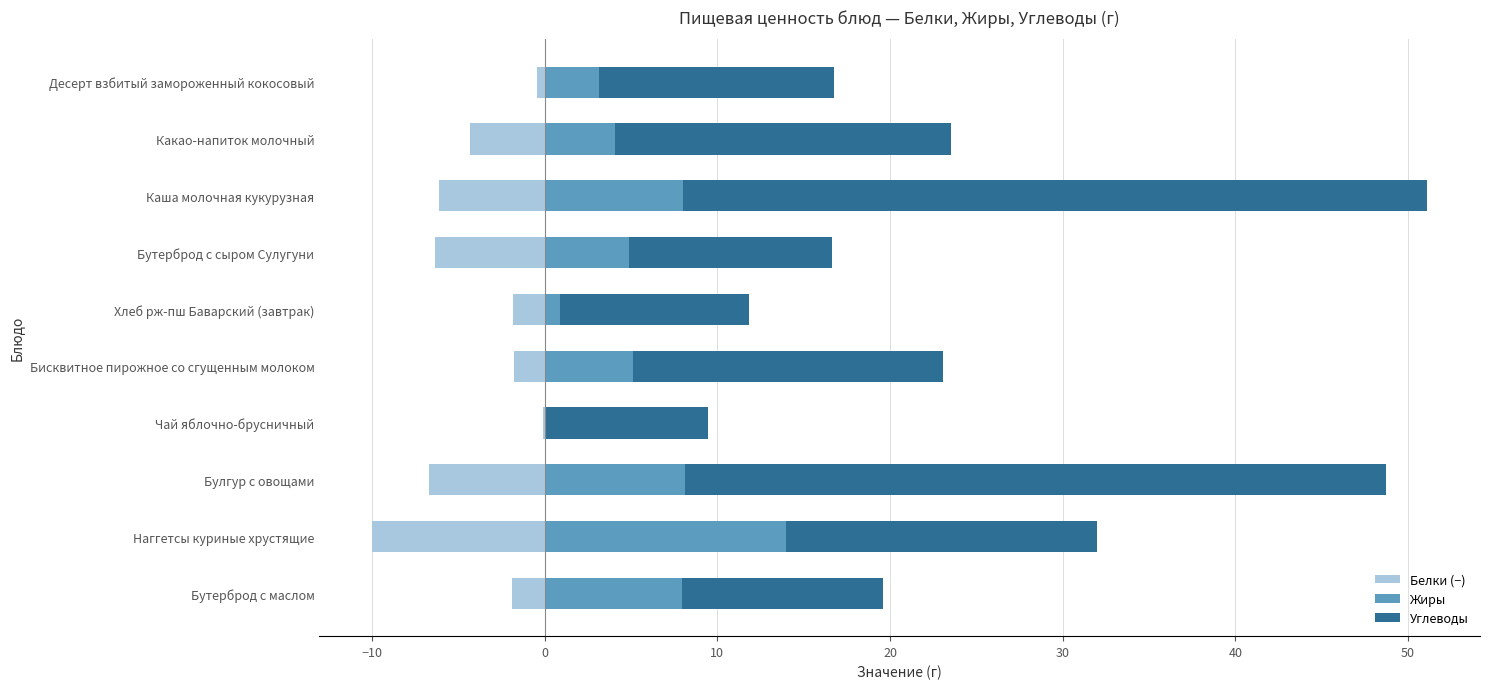

Rank the series by their average value, from highest to lowest.

Углеводы, Жиры, Белки (−)